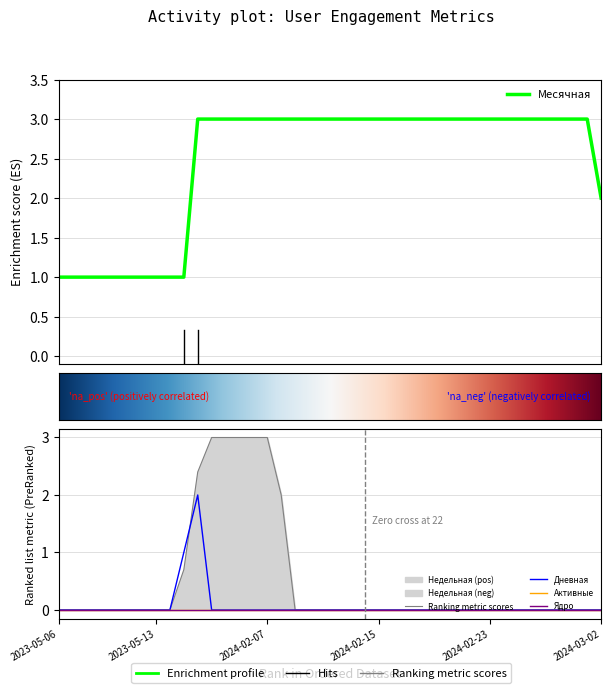

How many positive values does the Дневная series have?

2